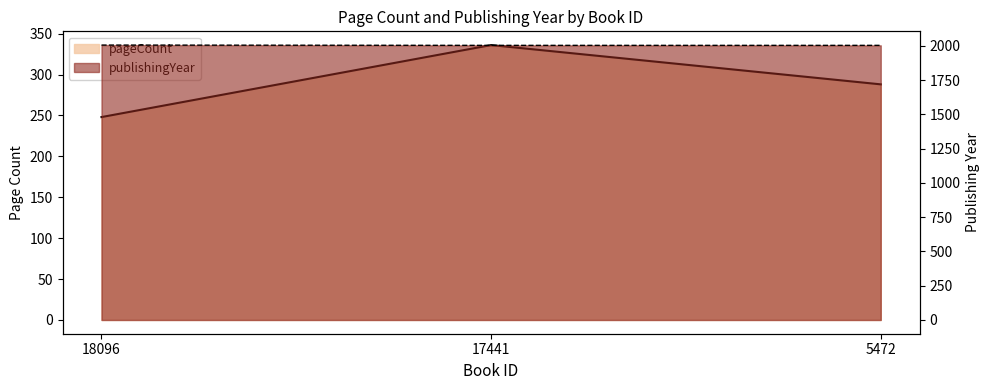

At which category is the sum across all series the highest?

17441